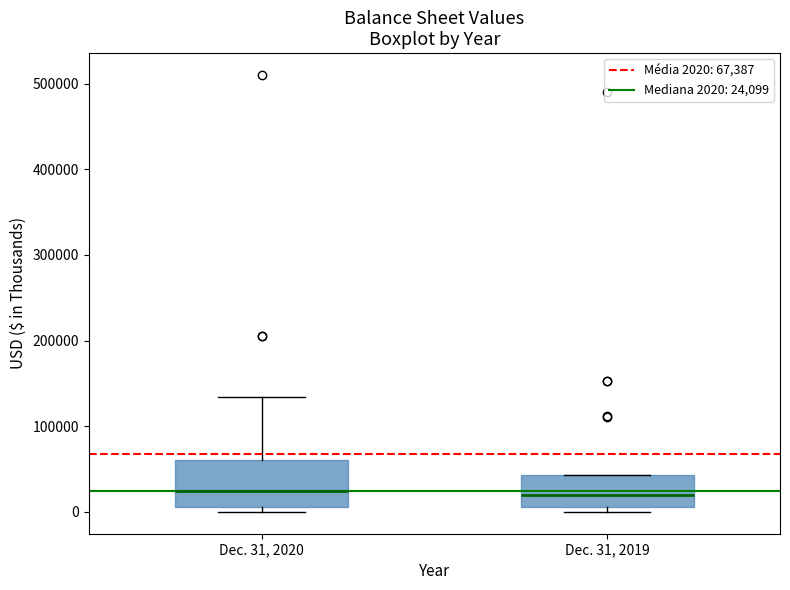

Reading left to right, read every box against the y-axis: the position of its median line, the range the box covers, and the ends of its whiskers. The values are not printed on the chart, so give them approximately, as read against the axis.

Dec. 31, 2020: median 20000, box 10000 to 60000, whiskers 0 to 130000
Dec. 31, 2019: median 20000, box 10000 to 40000, whiskers 0 to 40000